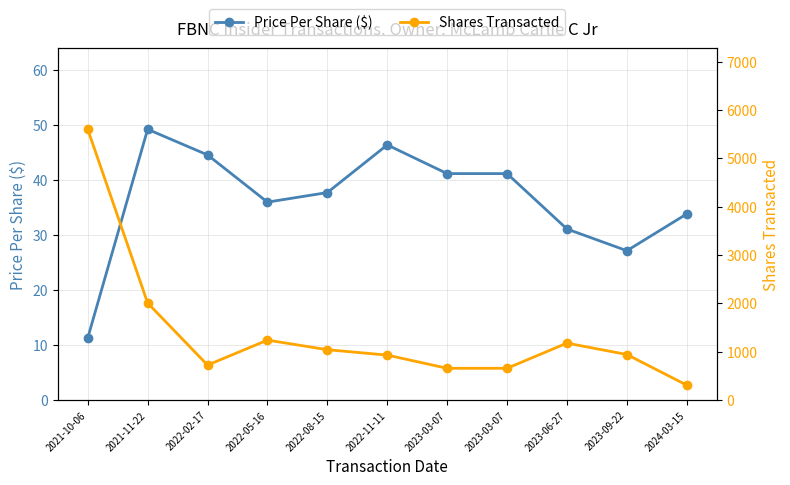

Is the value of Price Per Share ($) at 2022-08-15 greater than the value of Shares Transacted at 2023-03-07?

No